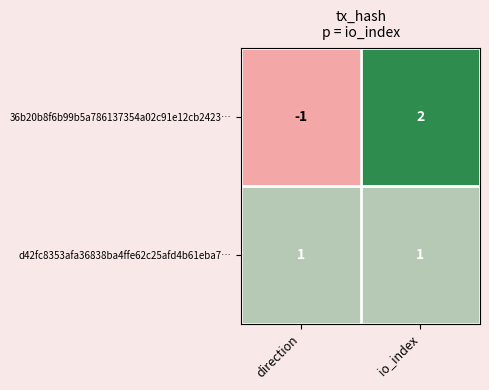

Rank the series by their maximum value, from lowest to highest.

d42fc8353afa36838ba4ffe62c25afd4b61eba7…, 36b20b8f6b99b5a786137354a02c91e12cb2423…